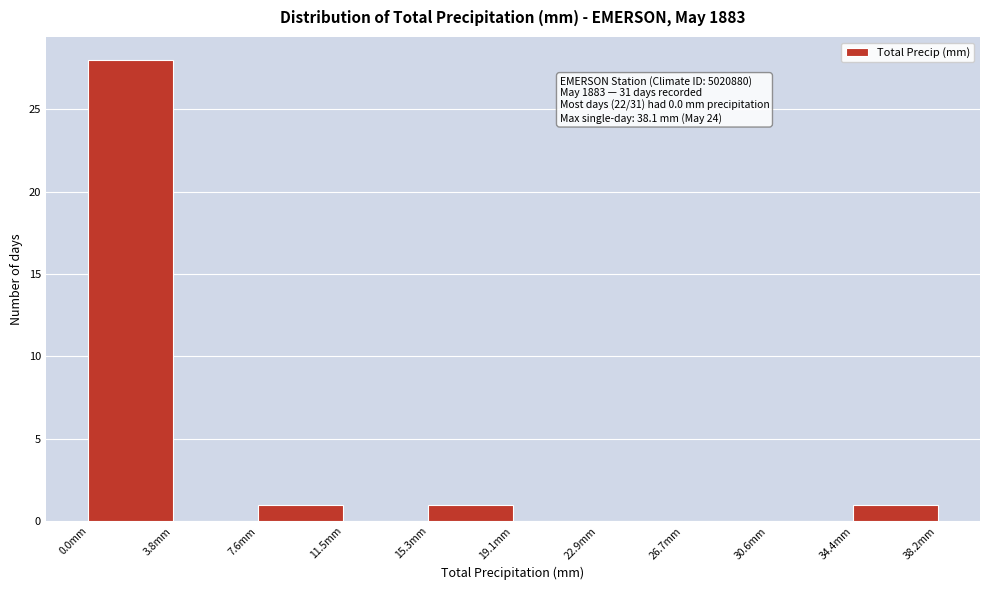

Which range on the x-axis has the tallest bar?

0.0 to 4.0